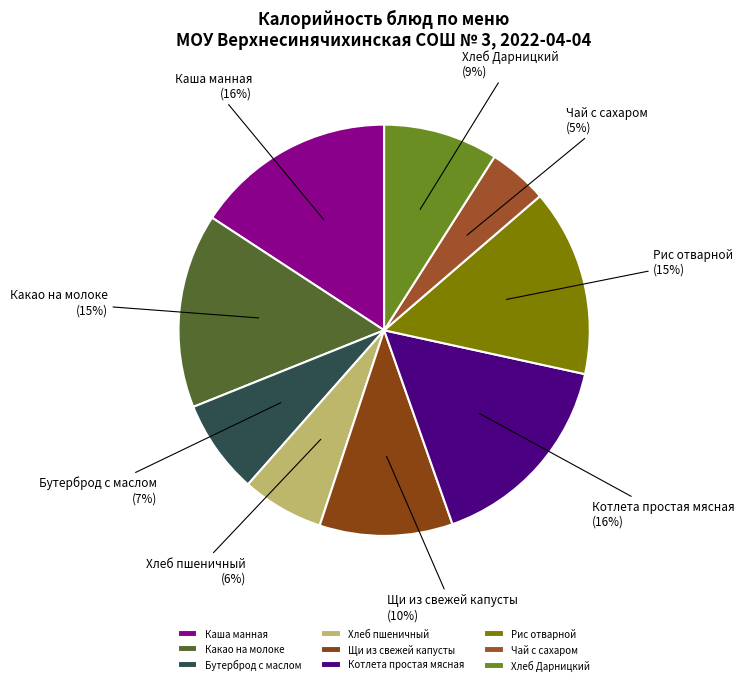

To the nearest percent, what portion does Какао на молоке represent?

15%